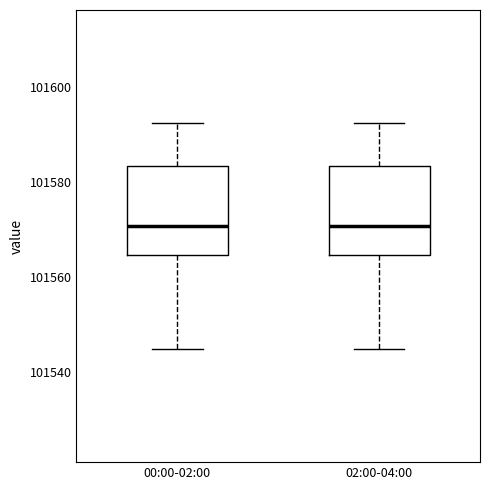

Reading left to right, read every box against the y-axis: the position of its median line, the range the box covers, and the ends of its whiskers. The values are not printed on the chart, so give them approximately, as read against the axis.

00:00-02:00: median 101570, box 101564 to 101584, whiskers 101544 to 101592
02:00-04:00: median 101570, box 101564 to 101584, whiskers 101544 to 101592